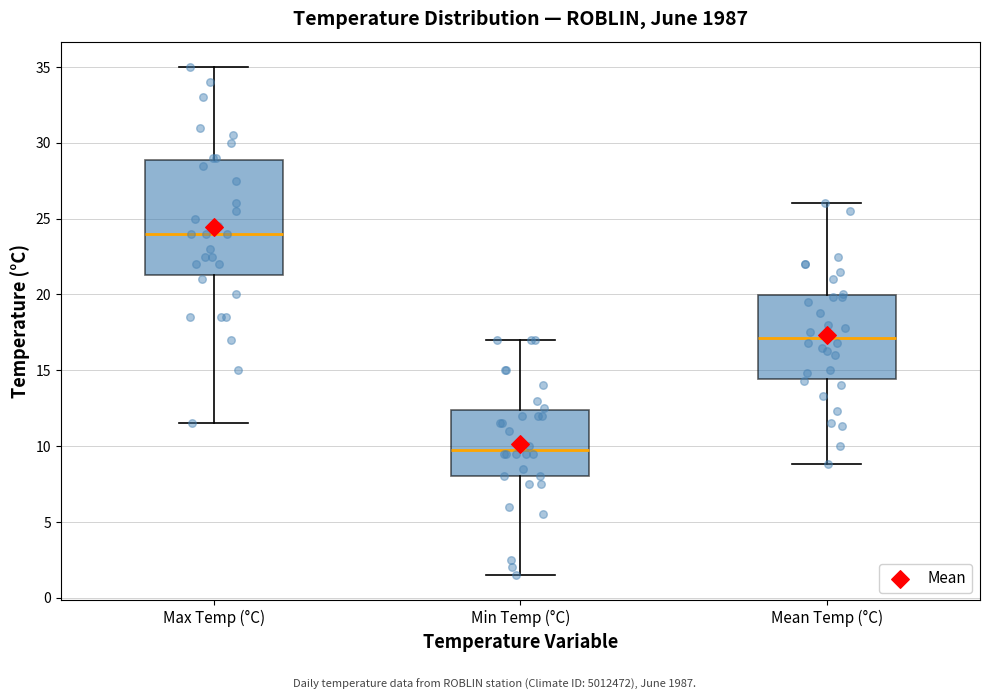

Which box has the highest median line?

Max Temp (°C)